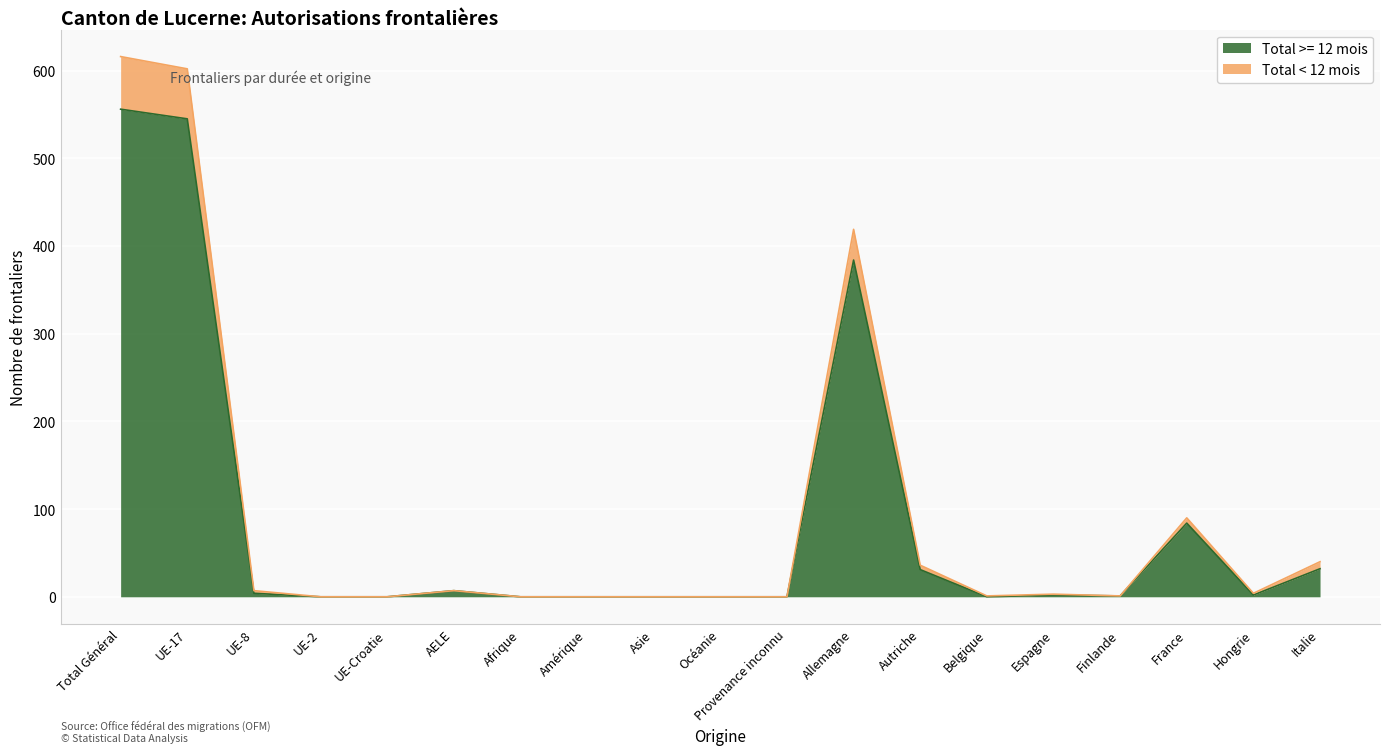

How many interior local valleys does the Total >= 12 mois series have?

3